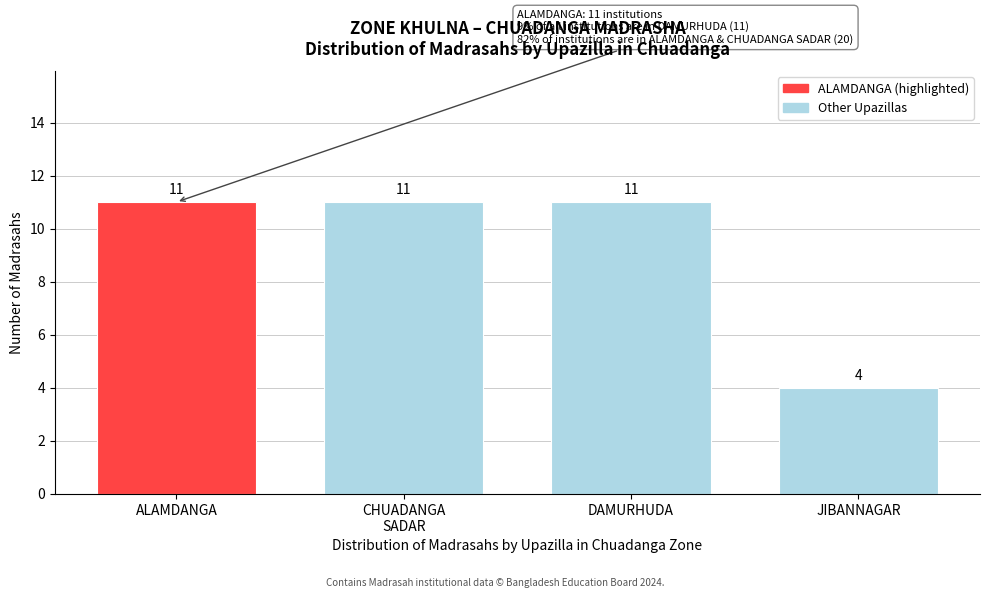

Reading left to right, transcribe all the data shown in this chart.

11	11	11	4